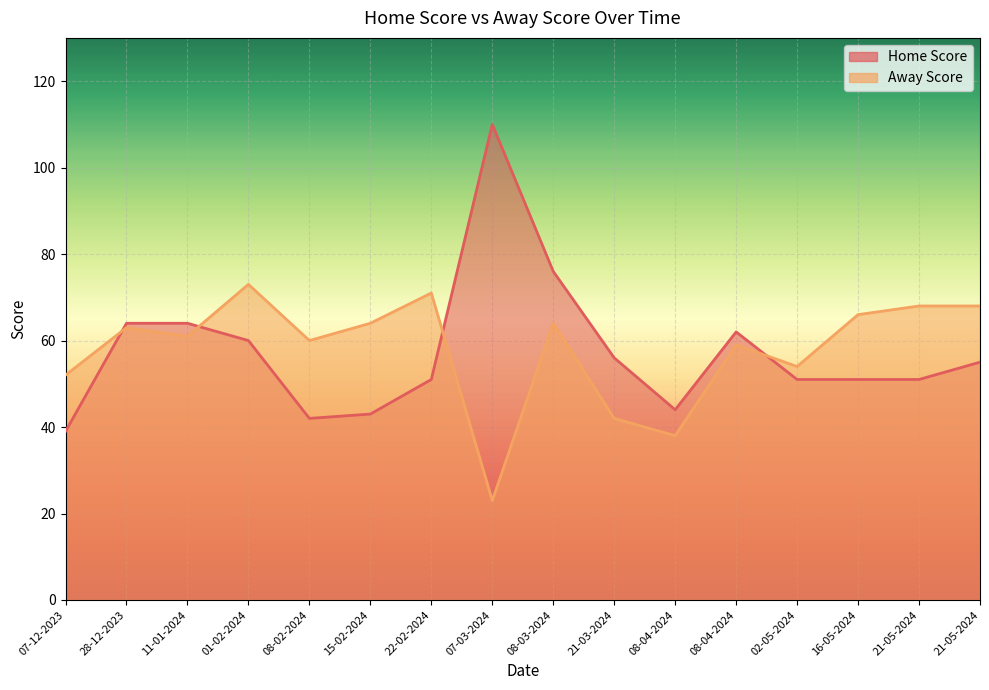

What are all the series names shown in the legend?

Home Score, Away Score